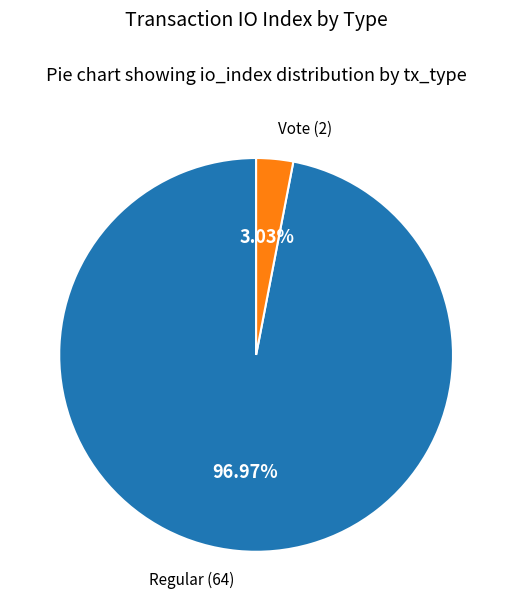

What percentage do Vote and Regular together represent?

100.0%